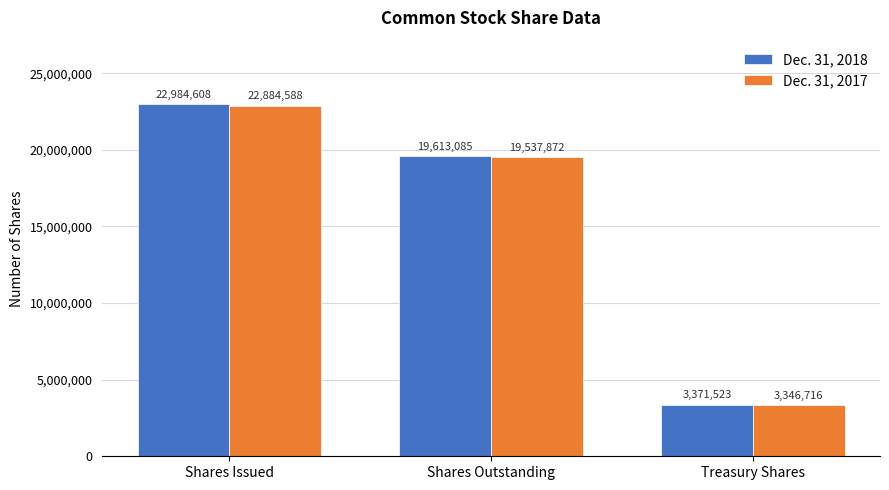

Between Shares Issued and Treasury Shares, which series saw the biggest shift?

Dec. 31, 2018